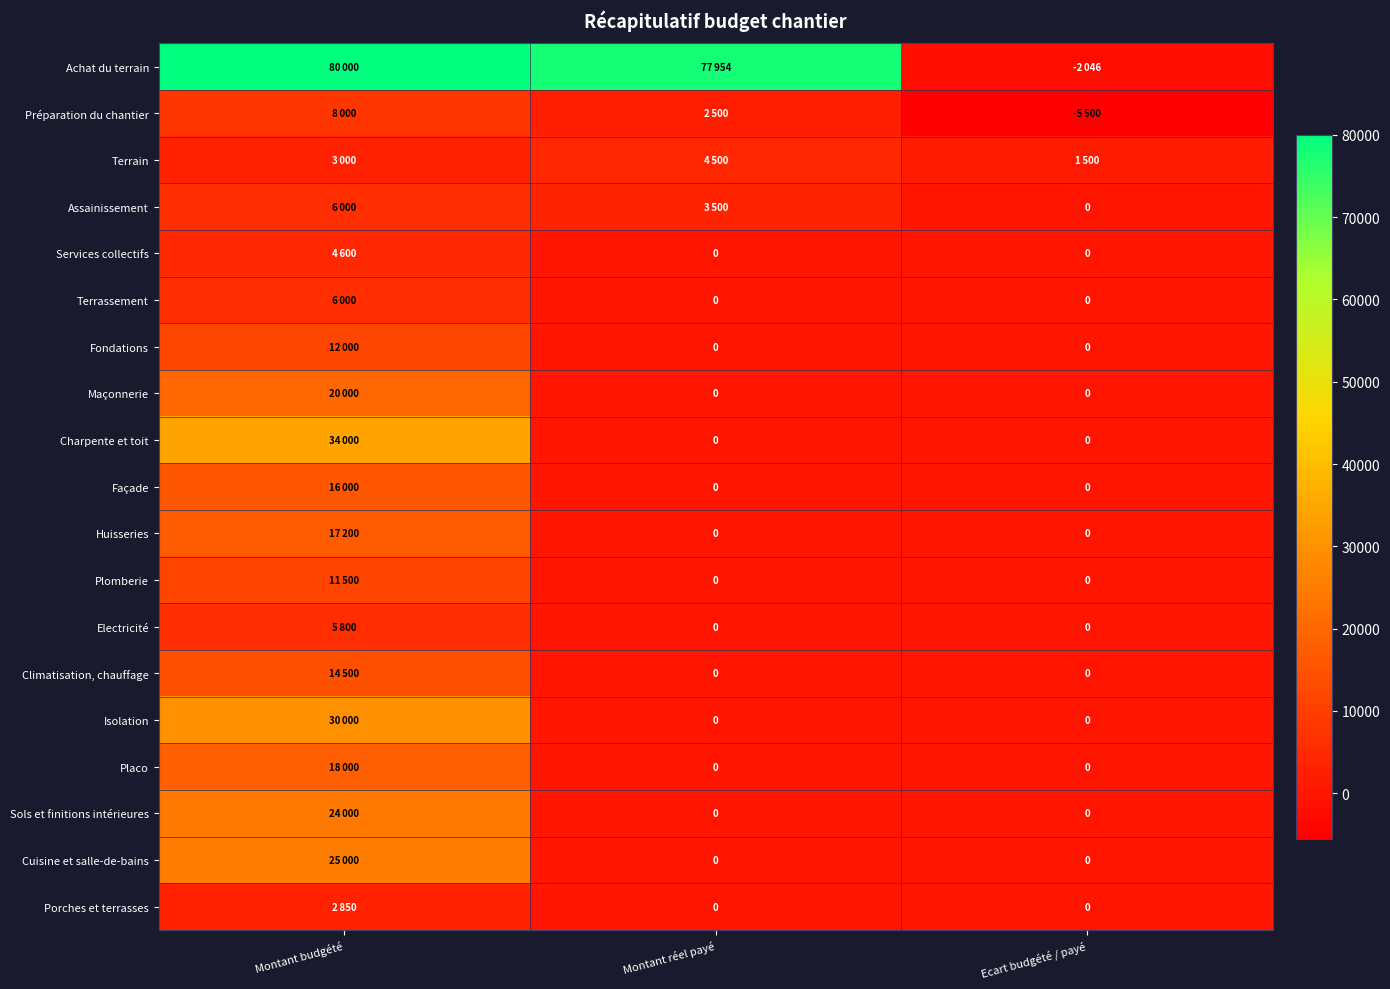

Is the value of Climatisation, chauffage at Montant budgété greater than the value of Préparation du chantier at Montant budgété?

Yes